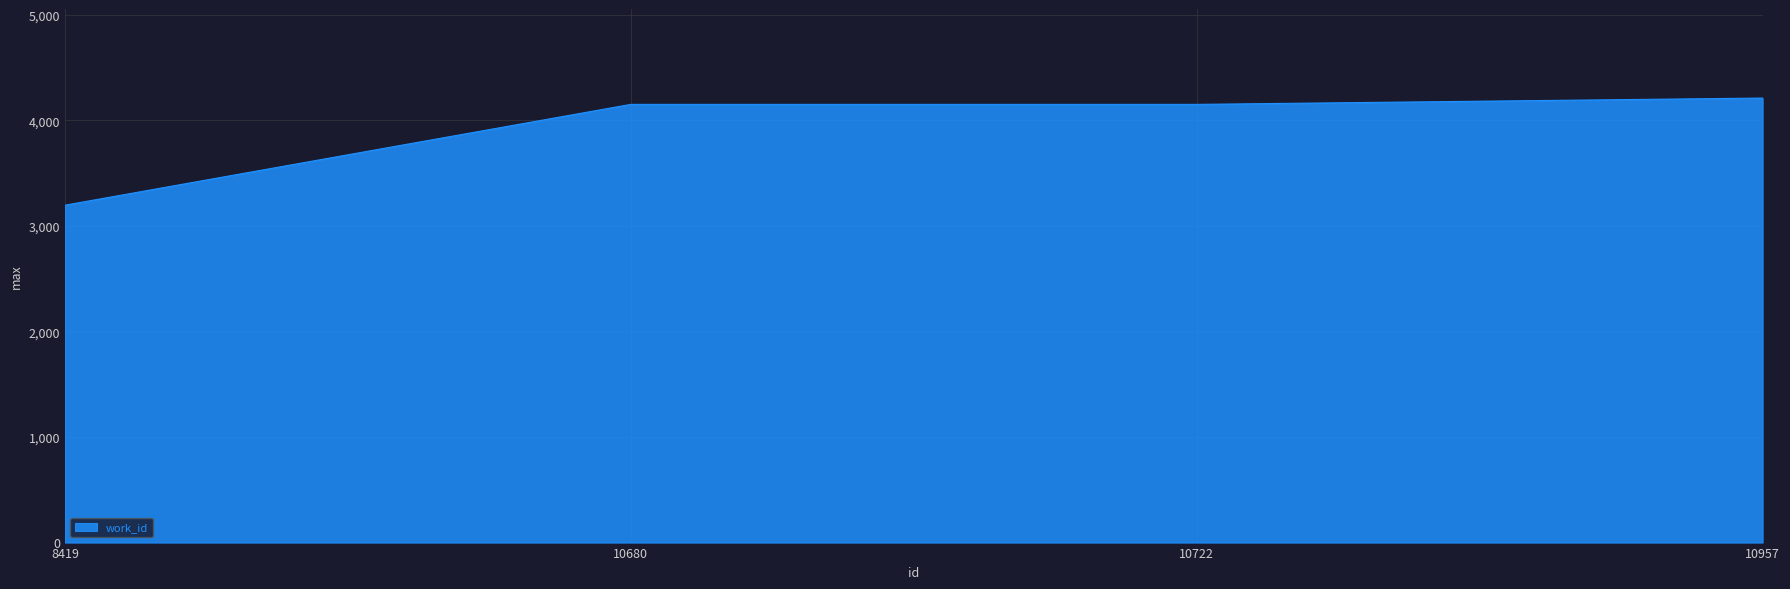

True or false: the data shows 4151 at 10680.

True